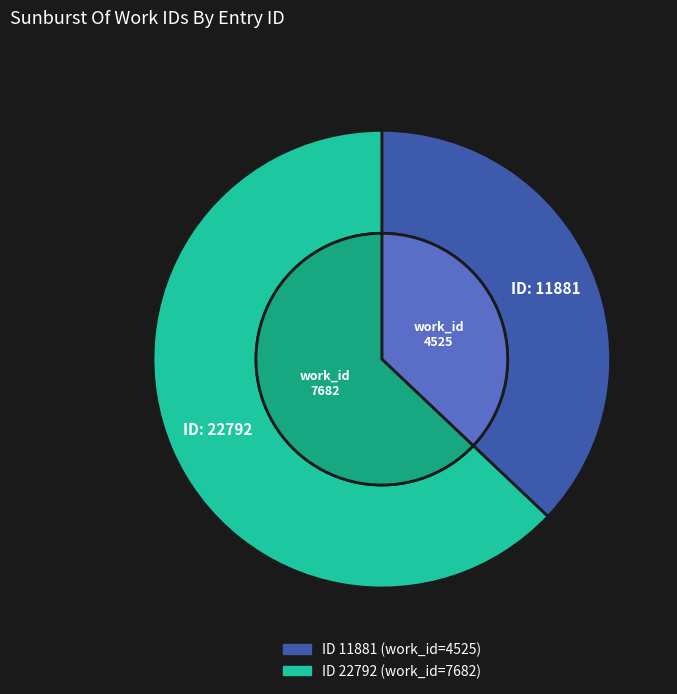

Combined, do 22792 and 11881 account for over 50%?

Yes